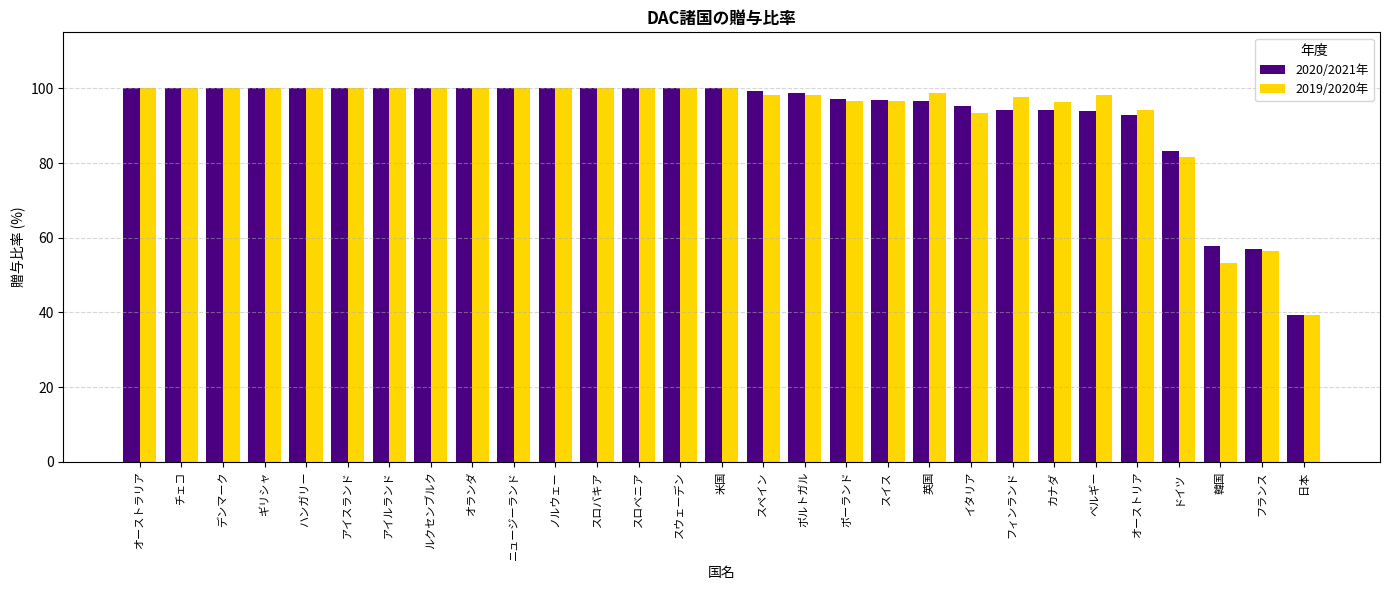

What is the minimum value for 2020/2021年?

39.3